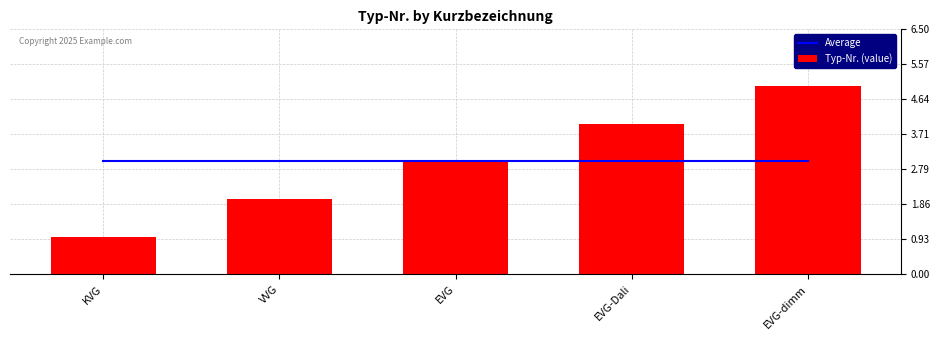

Read the Typ-Nr. (value) value at EVG-dimm.

5